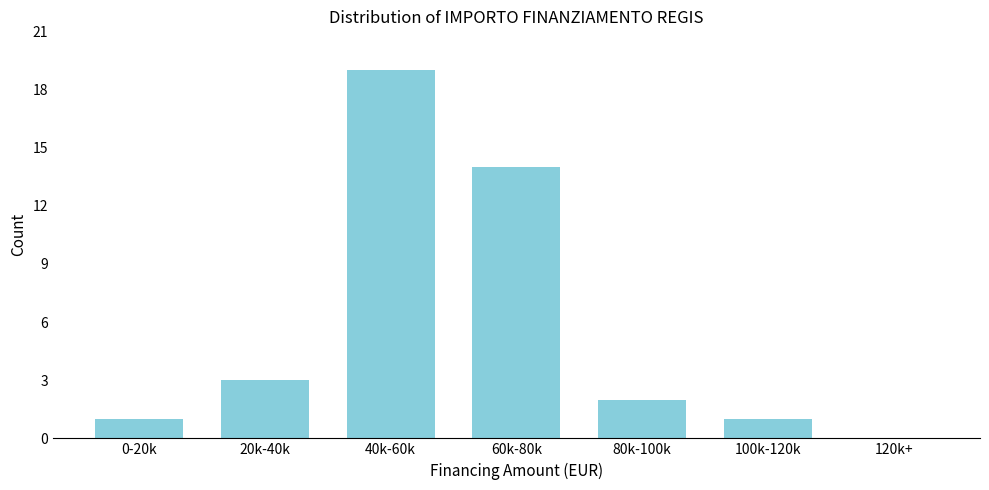

Reading left to right, transcribe all the data shown in this chart.

0-20k=1	20k-40k=3	40k-60k=19	60k-80k=14	80k-100k=2	100k-120k=1	120k+=0